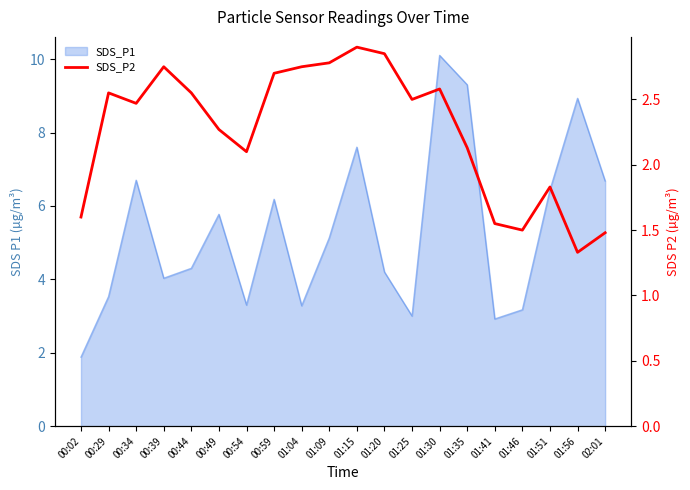

At which category does the chart reach its minimum across all series?

01:56